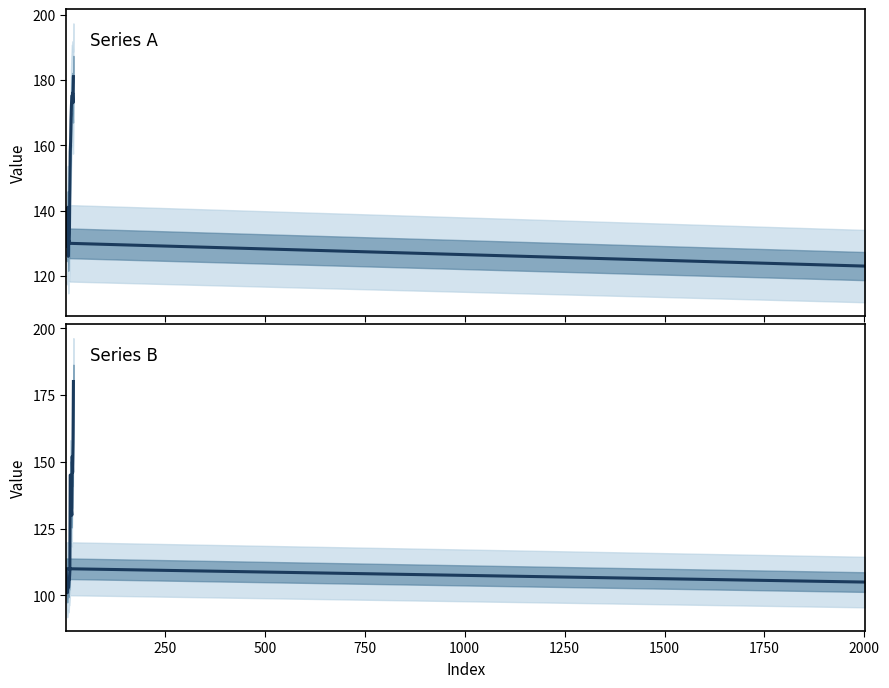

What are all the series names shown in the legend?

Series A, Series B